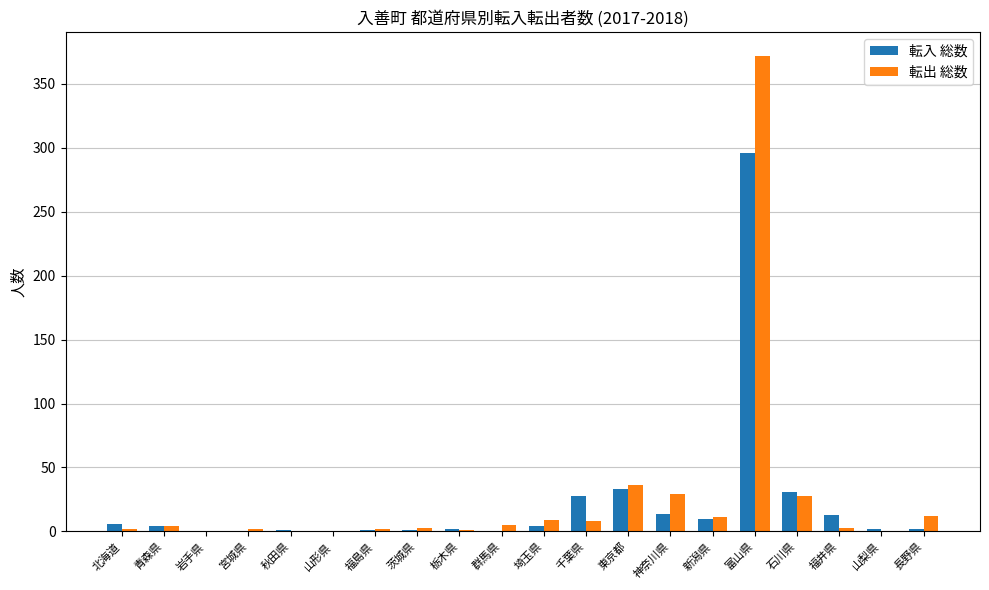

Which category has the highest value in the 転出 総数 series?

富山県